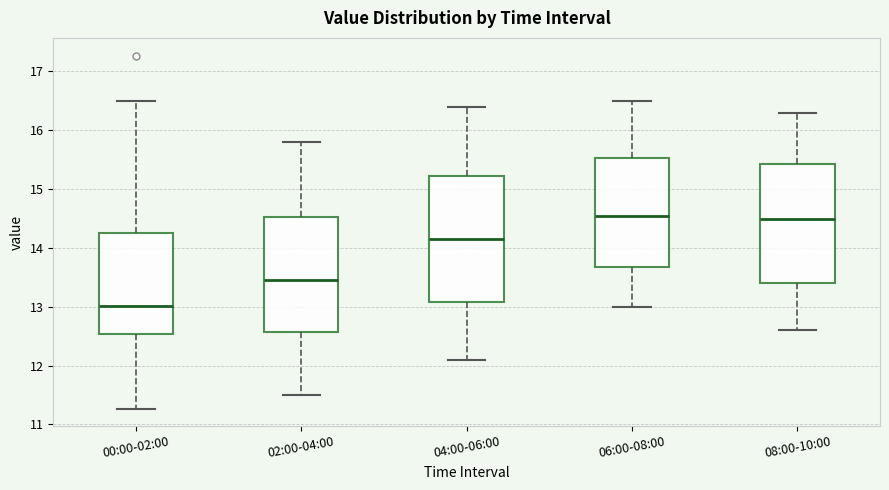

Where is the upper edge of the box for 04:00-06:00 on the y-axis? The values are not printed on the chart, so give them approximately, as read against the axis.

15.2